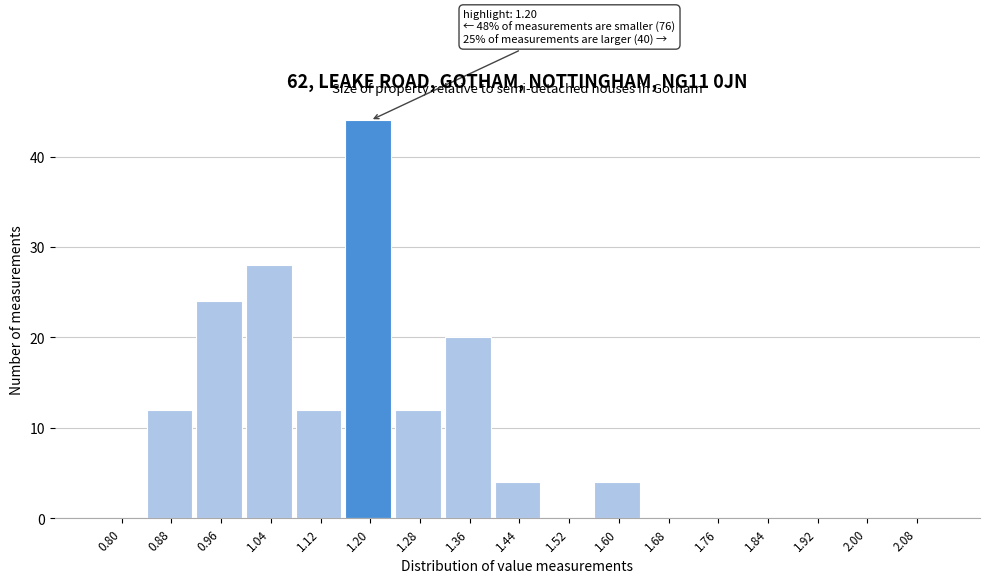

Reading right to left, transcribe all the data shown in this chart.

2.08=0	2.00=0	1.92=0	1.84=0	1.76=0	1.68=0	1.60=4	1.52=0	1.44=4	1.36=20	1.28=12	1.20=44	1.12=12	1.04=28	0.96=24	0.88=12	0.80=0